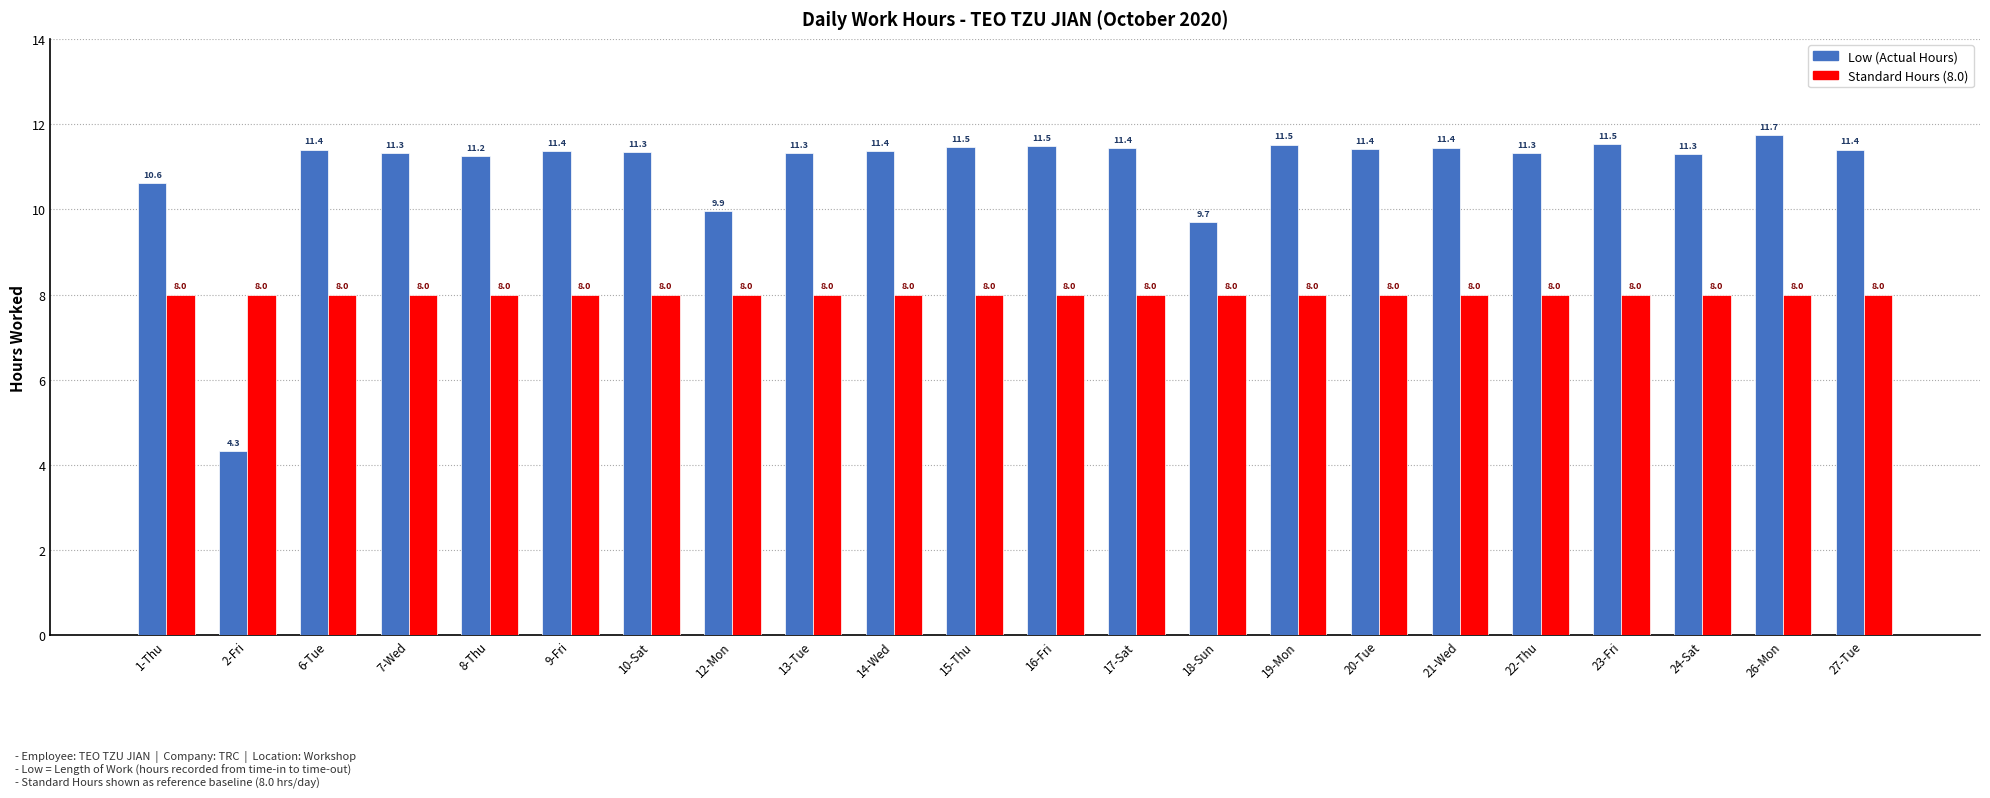

What is the difference between the highest and lowest values at 27-Tue?

3.4